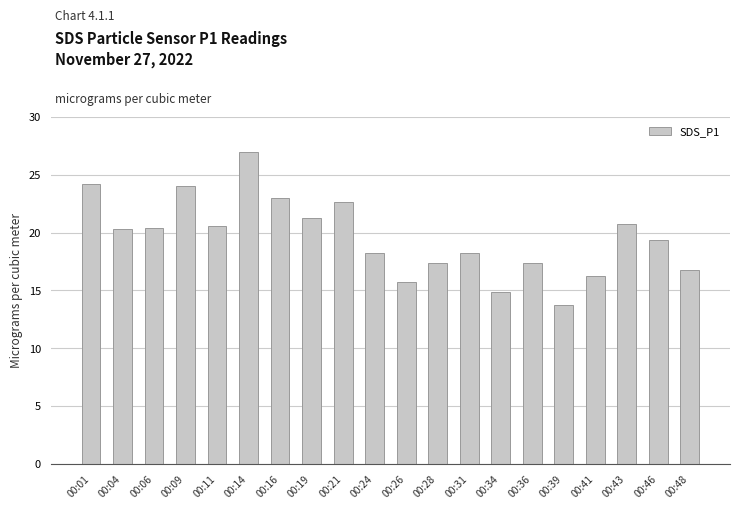

The value at 00:14 is 7.1. True or false?

False